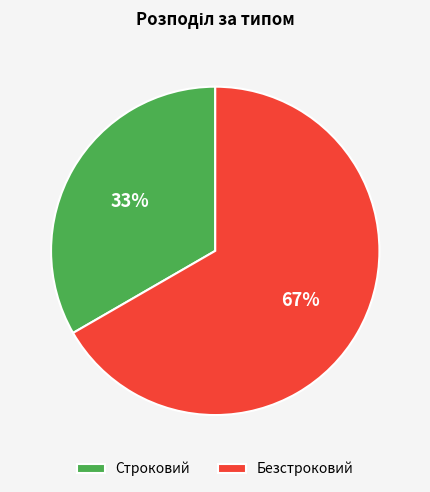

What is the smallest slice in the pie chart?

Строковий